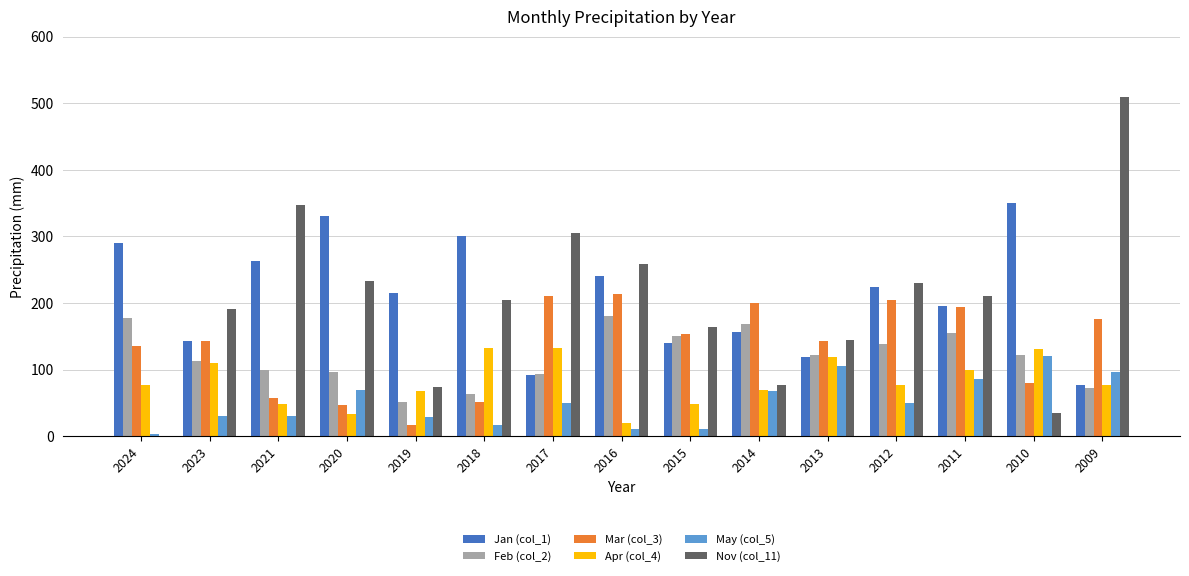

What is the sum of all Feb (col_2) values?

1802.7